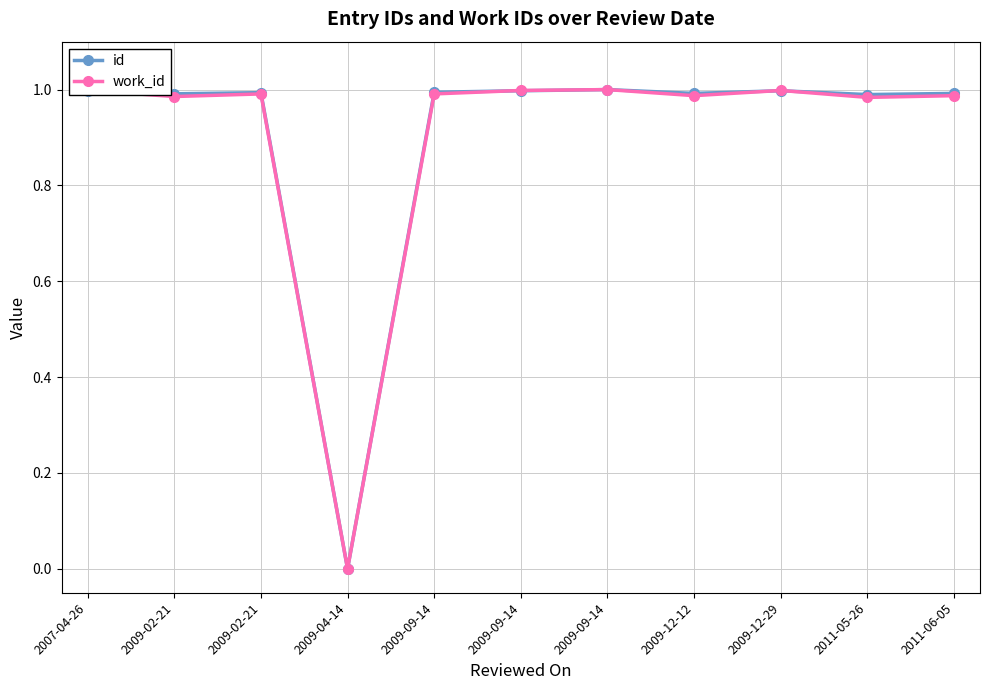

Is it true that id equals 1.7 at 2011-05-26?

False